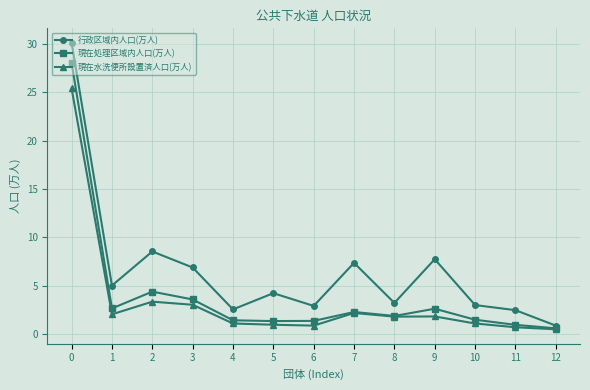

Which series has the widest spread of values?

行政区域内人口(万人)